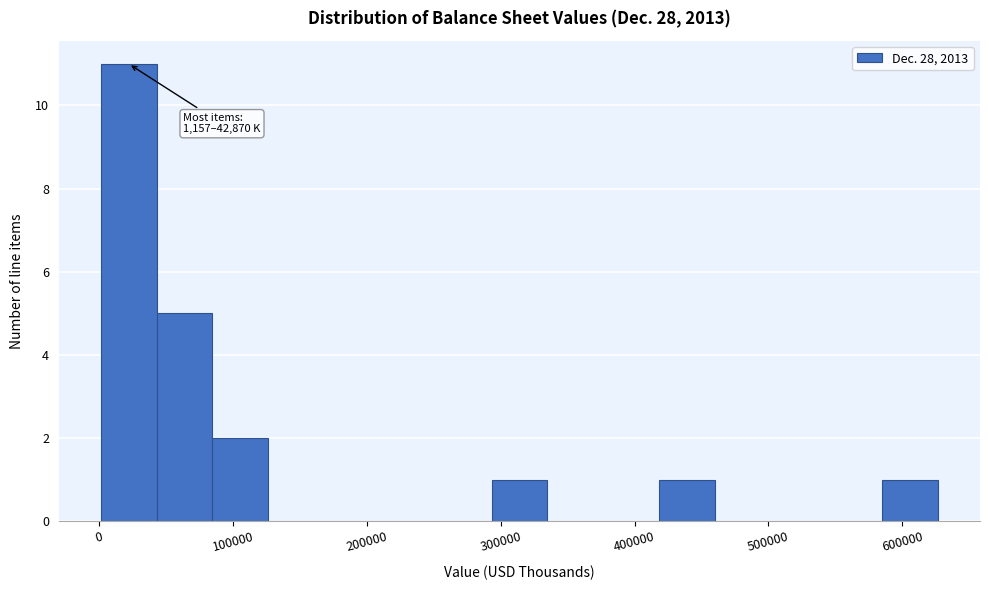

Over which range of the x-axis is the bar tallest?

0 to 40000